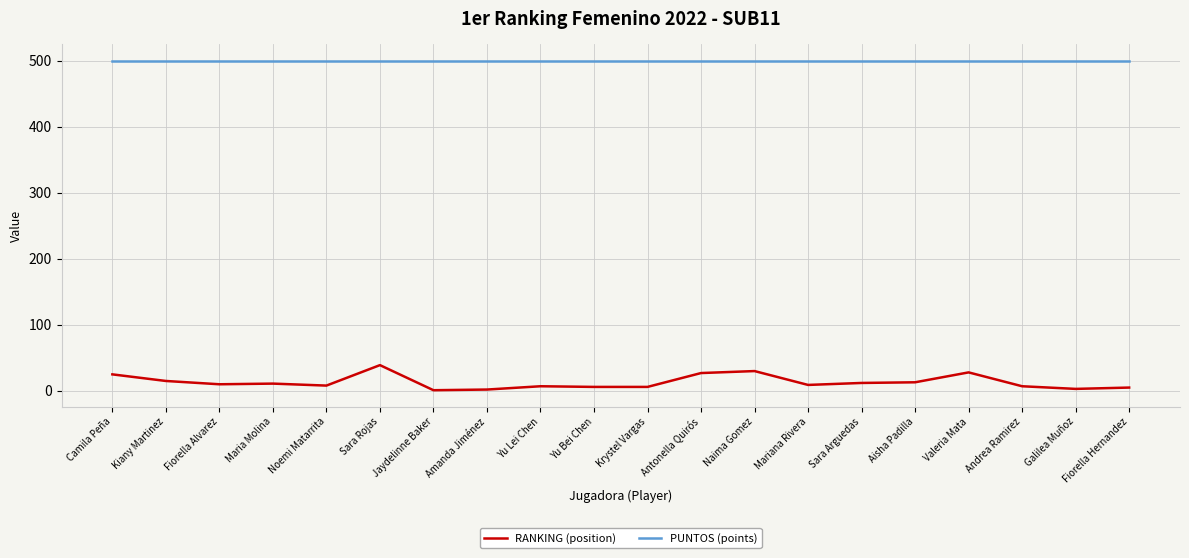

Which series has the largest total across all categories?

PUNTOS (points)